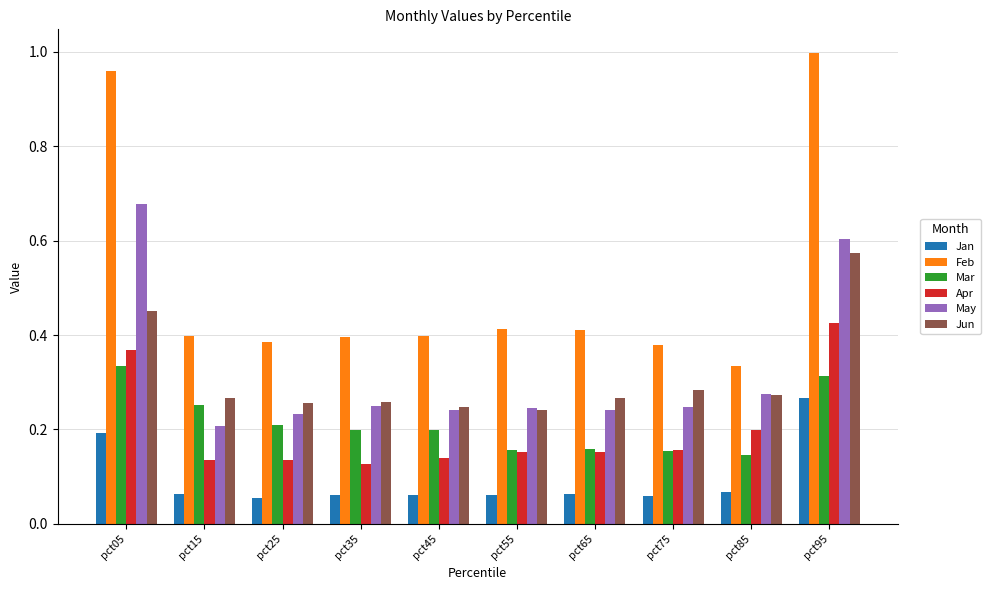

Which series has the largest range (max minus min)?

Feb